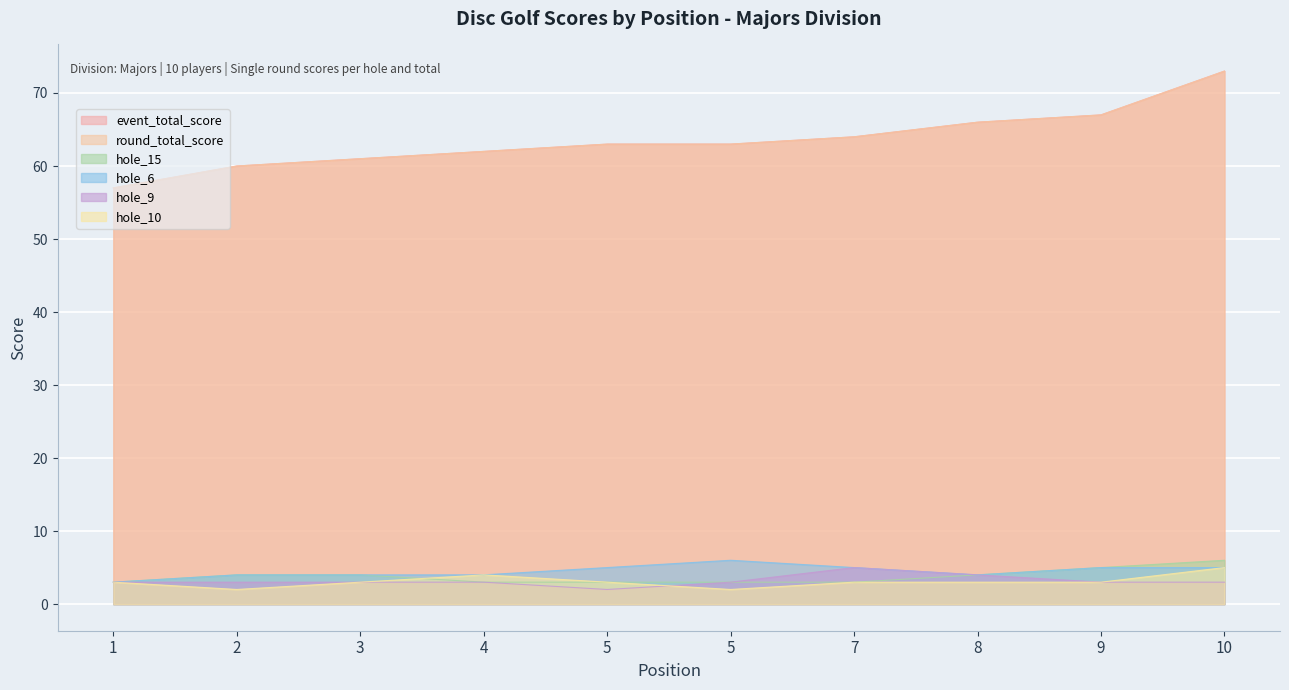

How many data points in hole_6 are less than 5?

5